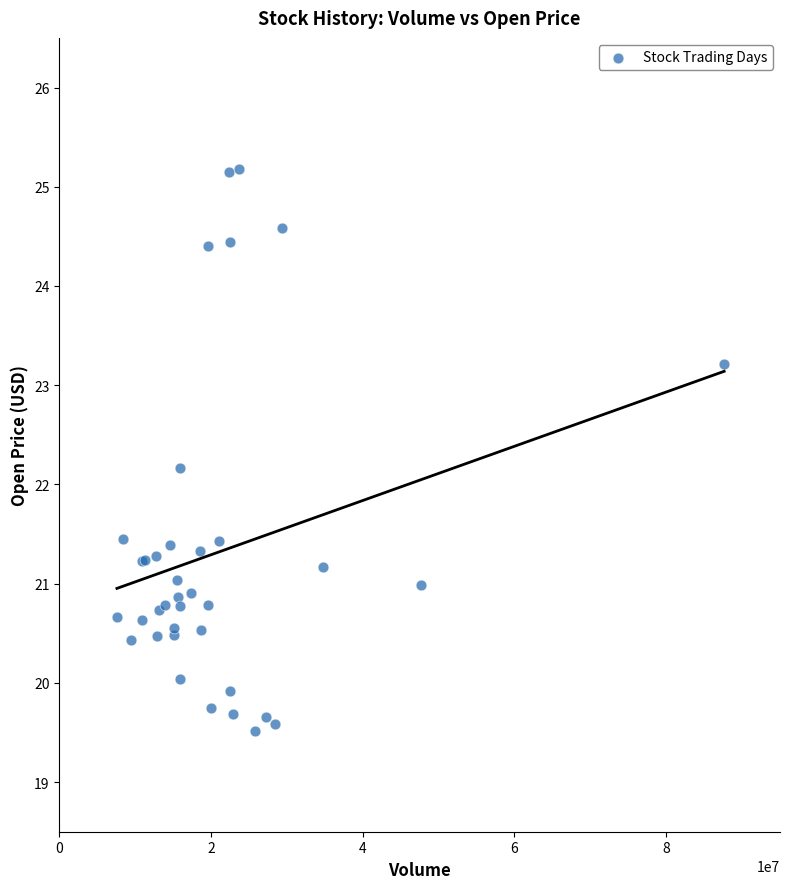

What Y value in the scatter plot is closest to 22?

22.2